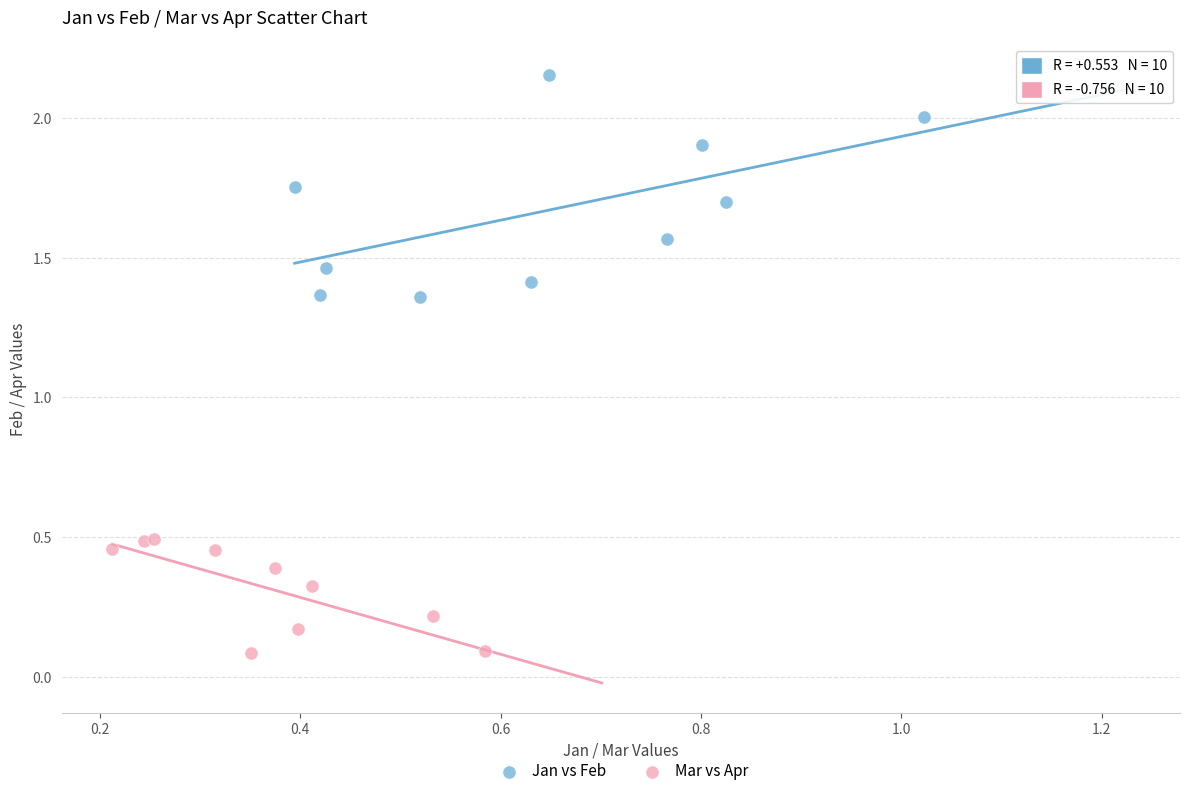

Which series has the largest Y range (max minus min)?

Jan vs Feb